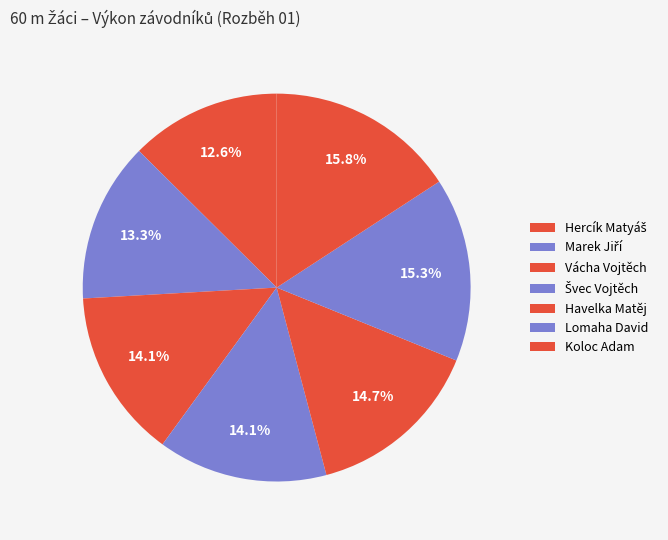

True or false: Koloc Adam accounts for 16% of the total.

True